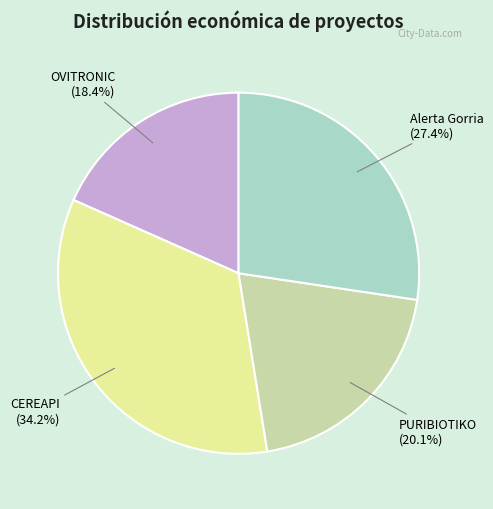

What is the smallest slice in the pie chart?

OVITRONIC